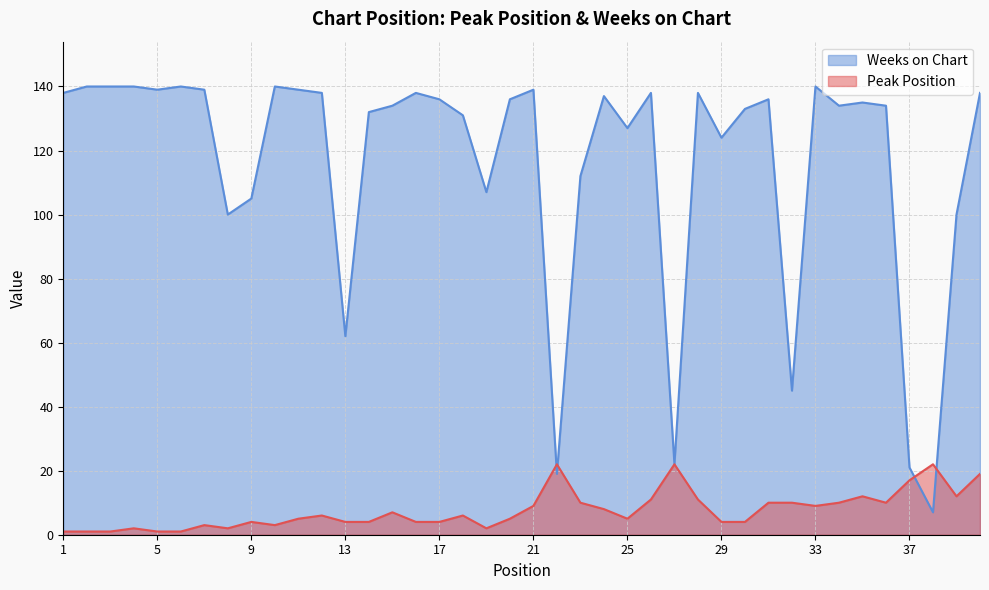

Rank the series by their maximum value, from lowest to highest.

Peak Position, Weeks on Chart